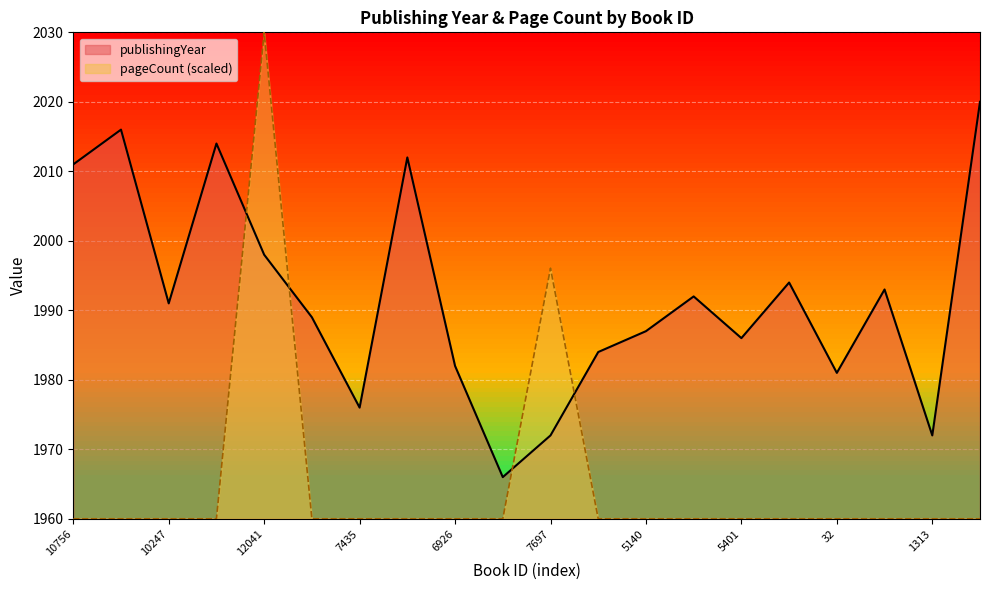

What is the difference between the publishingYear values at 10756 and 20258?

9.0